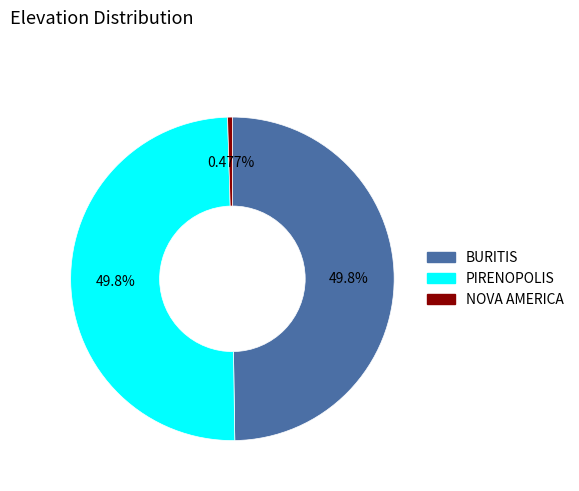

Count the number of slices in the pie.

3